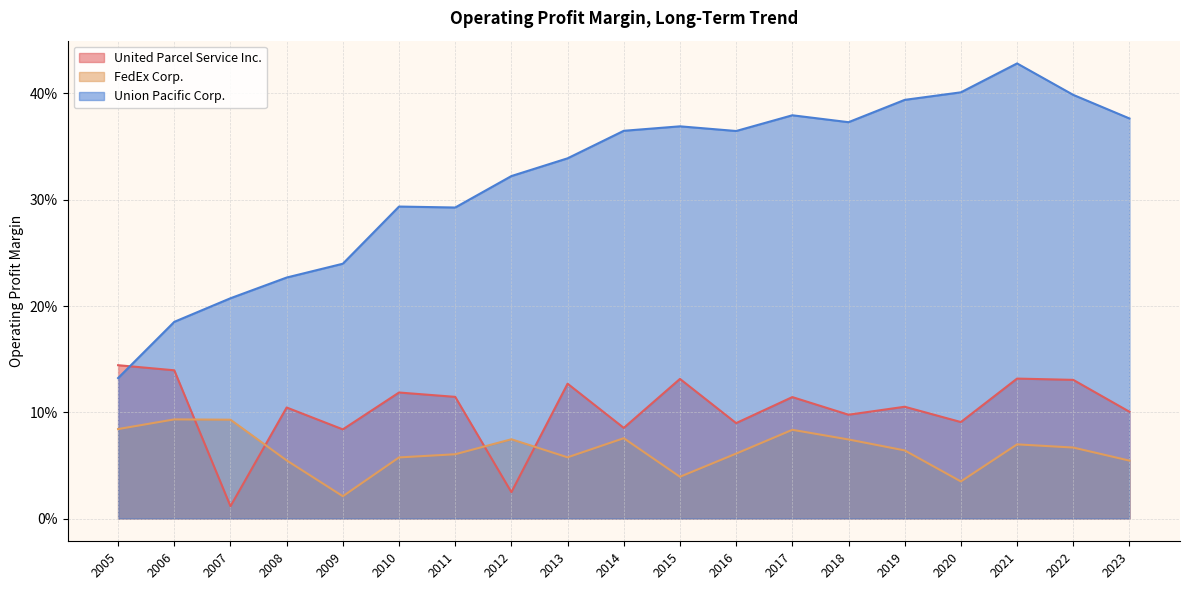

True or false: FedEx Corp. has more than 0 points higher than both neighbors.

True